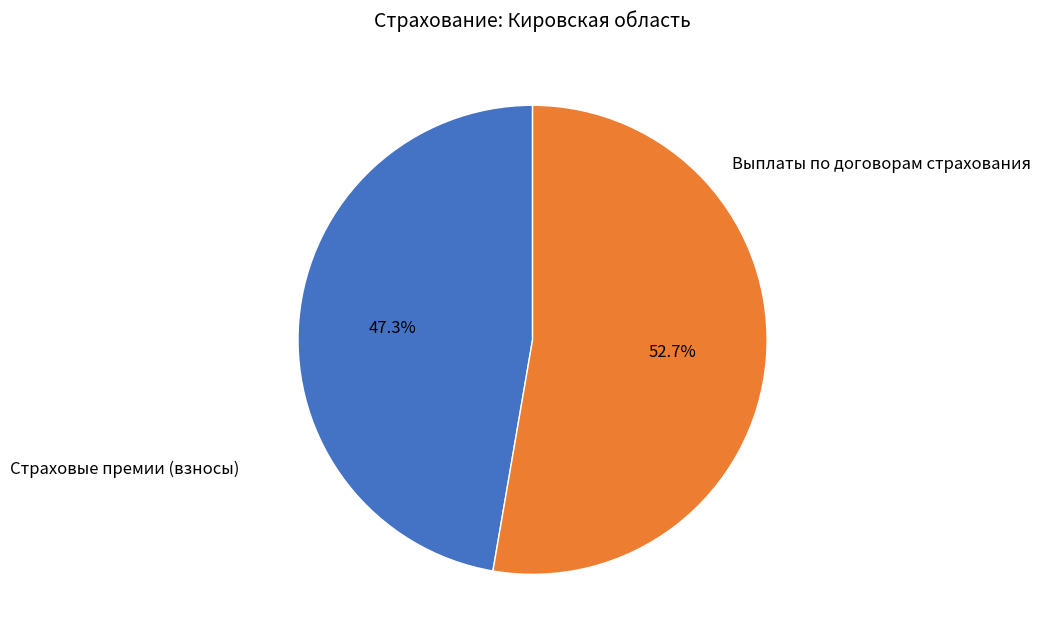

Between Выплаты по договорам страхования and Страховые премии (взносы), which is larger?

Выплаты по договорам страхования